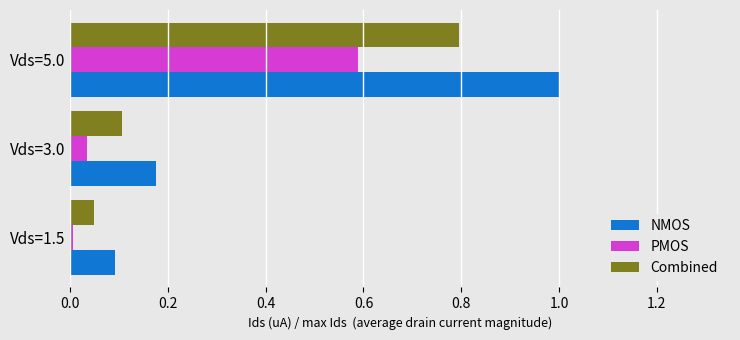

What is the average value of the Combined series?

0.3